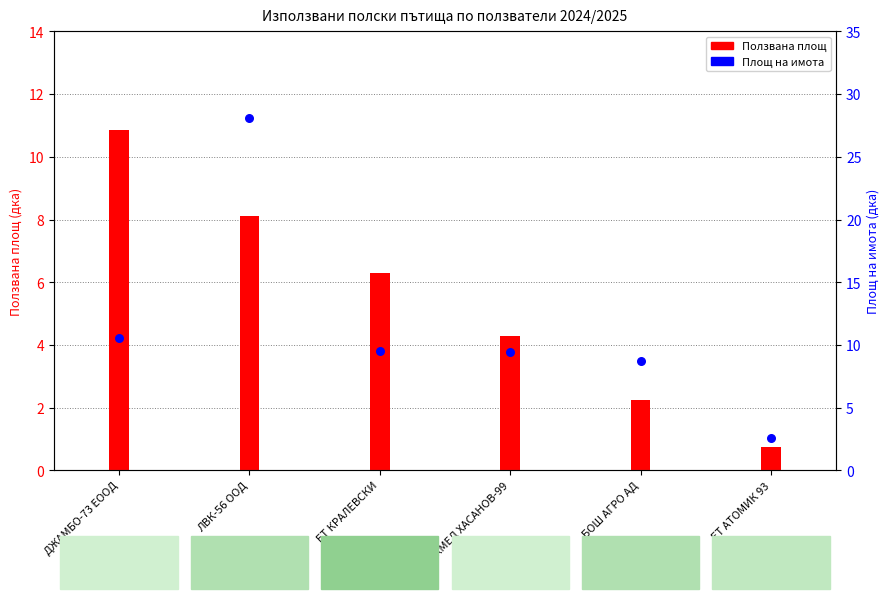

Which has a higher value, БОШ АГРО АД or ЕТ КРАЛЕВСКИ?

ЕТ КРАЛЕВСКИ